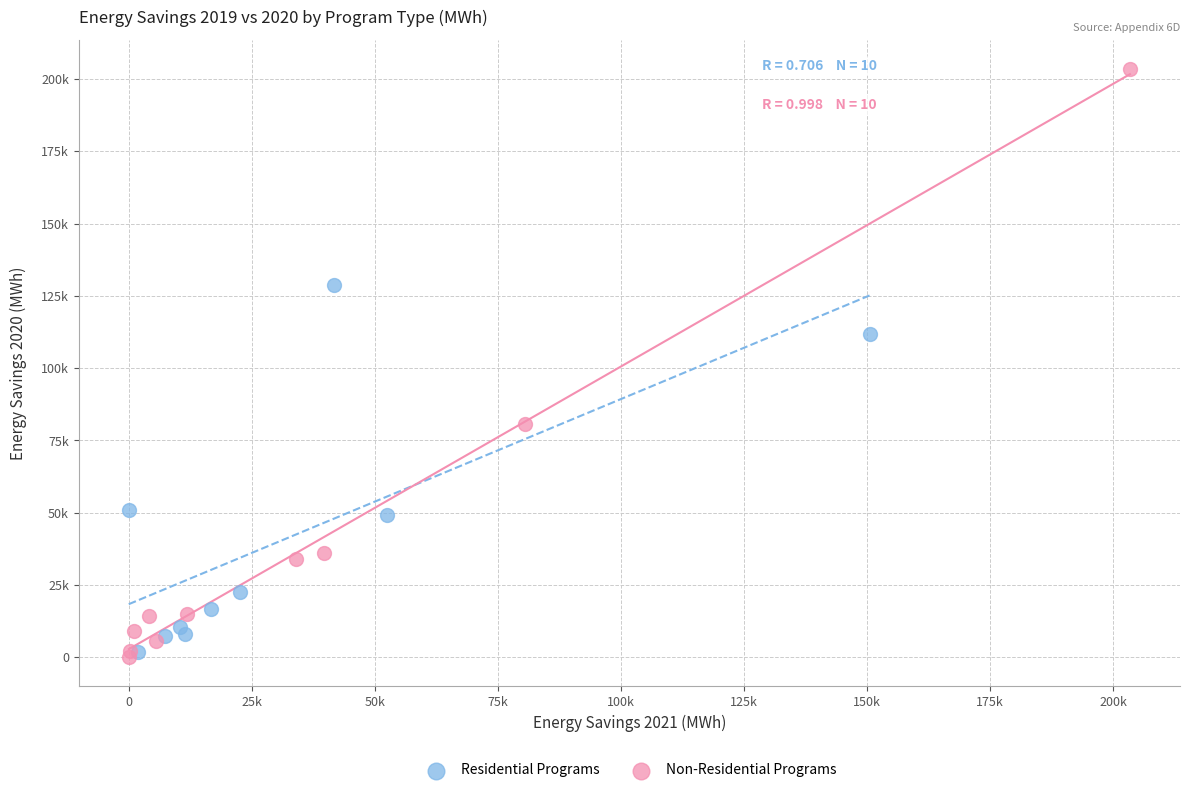

What are all the series names shown in the legend?

Residential Programs, Non-Residential Programs